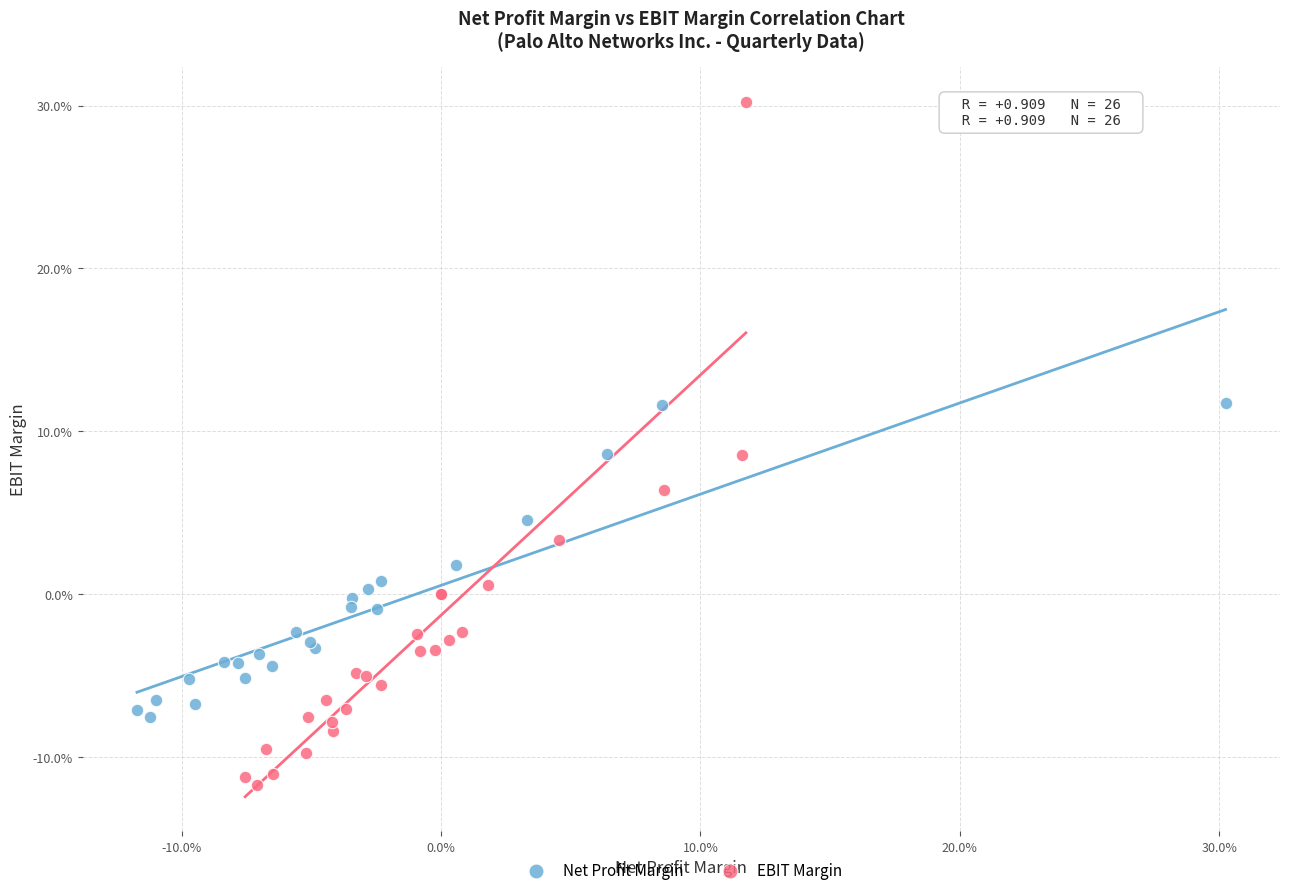

Which series reaches the minimum Y coordinate?

EBIT Margin